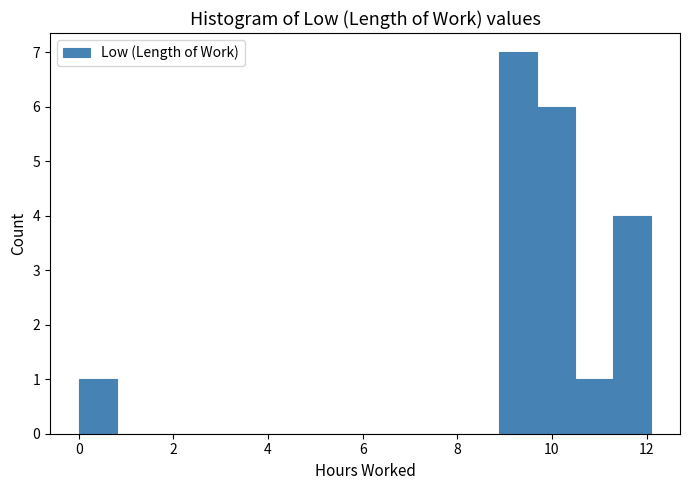

Reading left to right, transcribe this chart: for each bar, give the range it covers on the x-axis and its height. Neither the bar edges nor the heights are printed on the chart, so give them approximately, as read against the axes.

0.0 to 0.8: 1
0.8 to 1.6: 0
1.6 to 2.4: 0
2.4 to 3.2: 0
3.2 to 4.0: 0
4.0 to 4.8: 0
4.8 to 5.6: 0
5.6 to 6.4: 0
6.4 to 7.2: 0
7.2 to 8.0: 0
8.0 to 8.8: 0
8.8 to 9.6: 7
9.6 to 10.4: 6
10.4 to 11.2: 1
11.2 to 12.2: 4